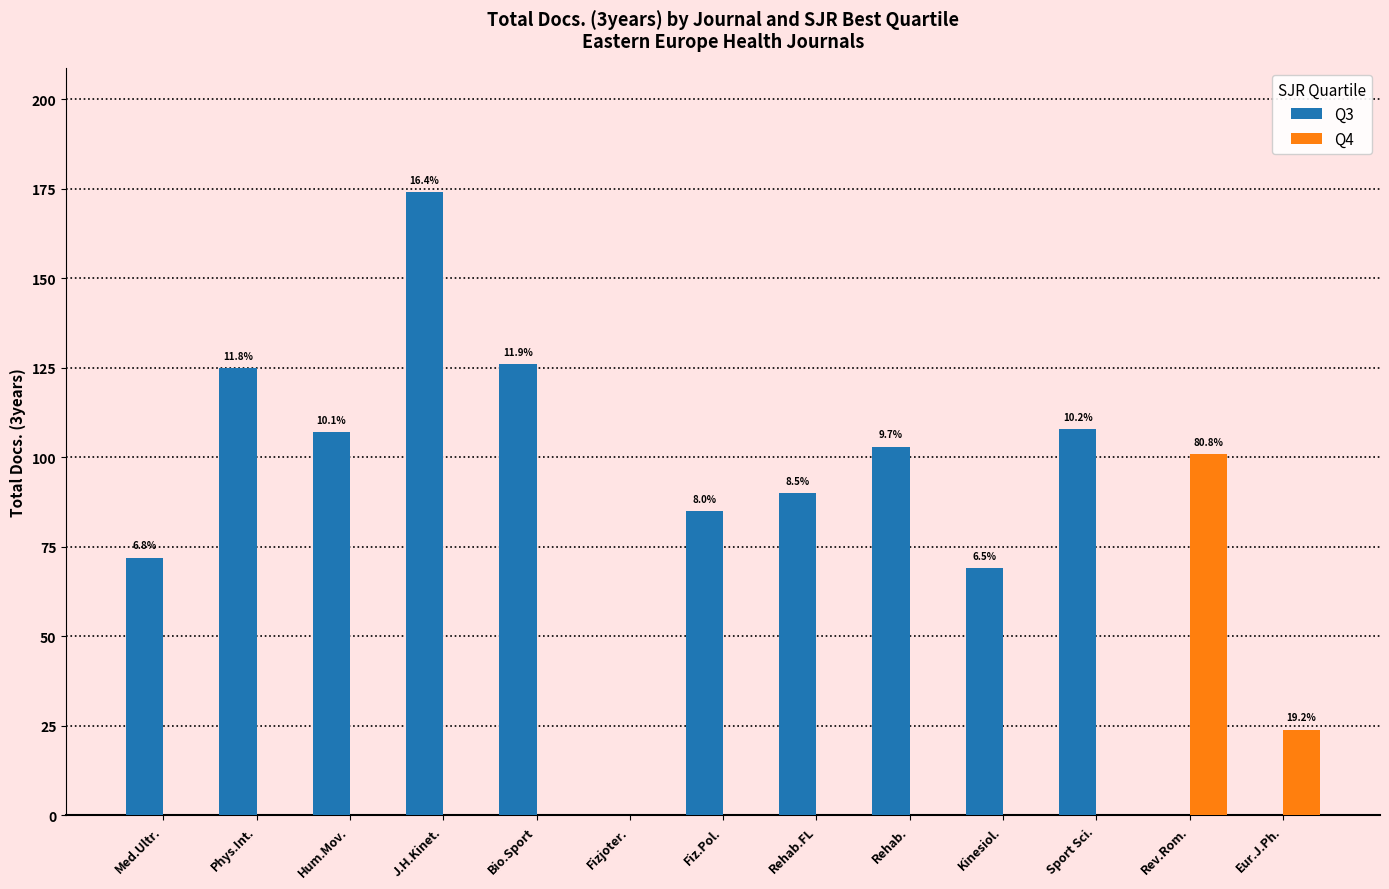

Between Hum.Mov. and Kinesiol., which series saw the biggest shift?

Q3